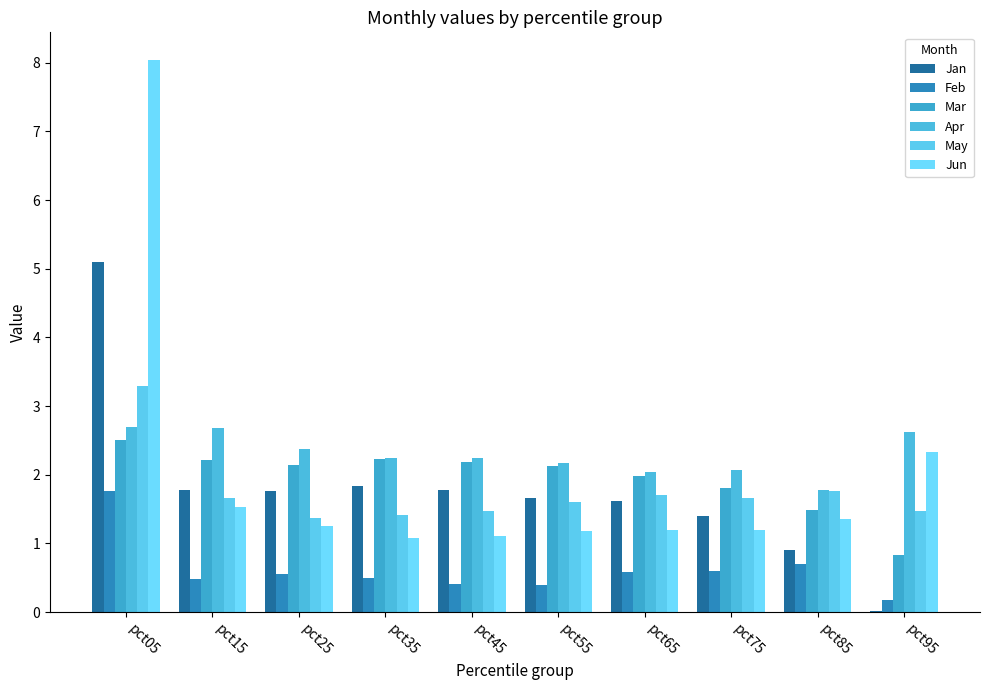

Are the bars horizontal?

No